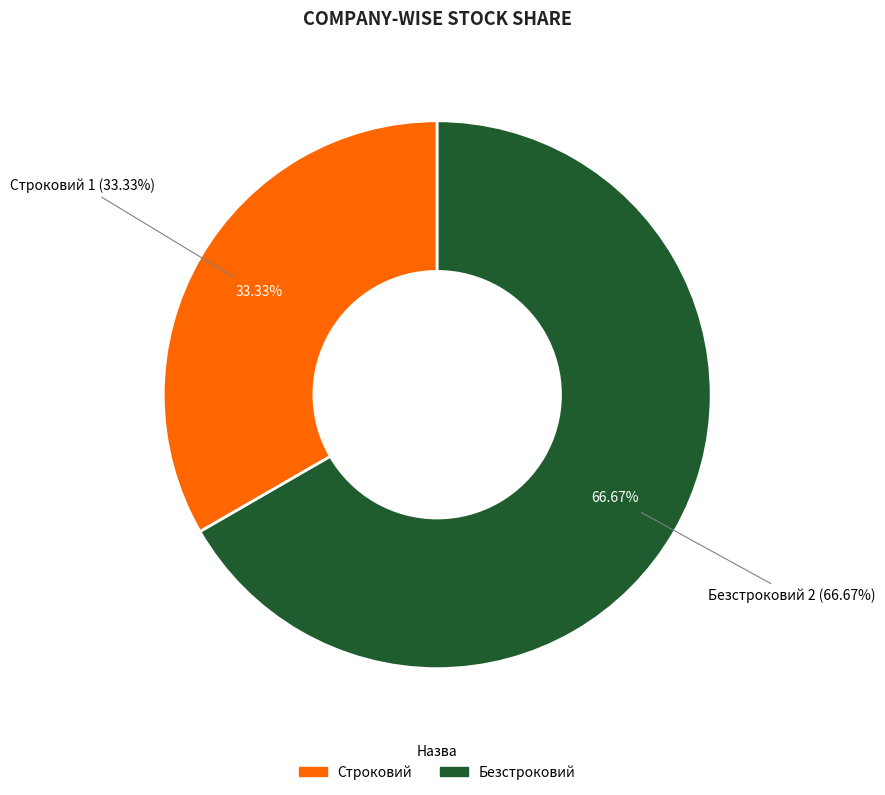

What is the largest slice in the pie chart?

Безстроковий